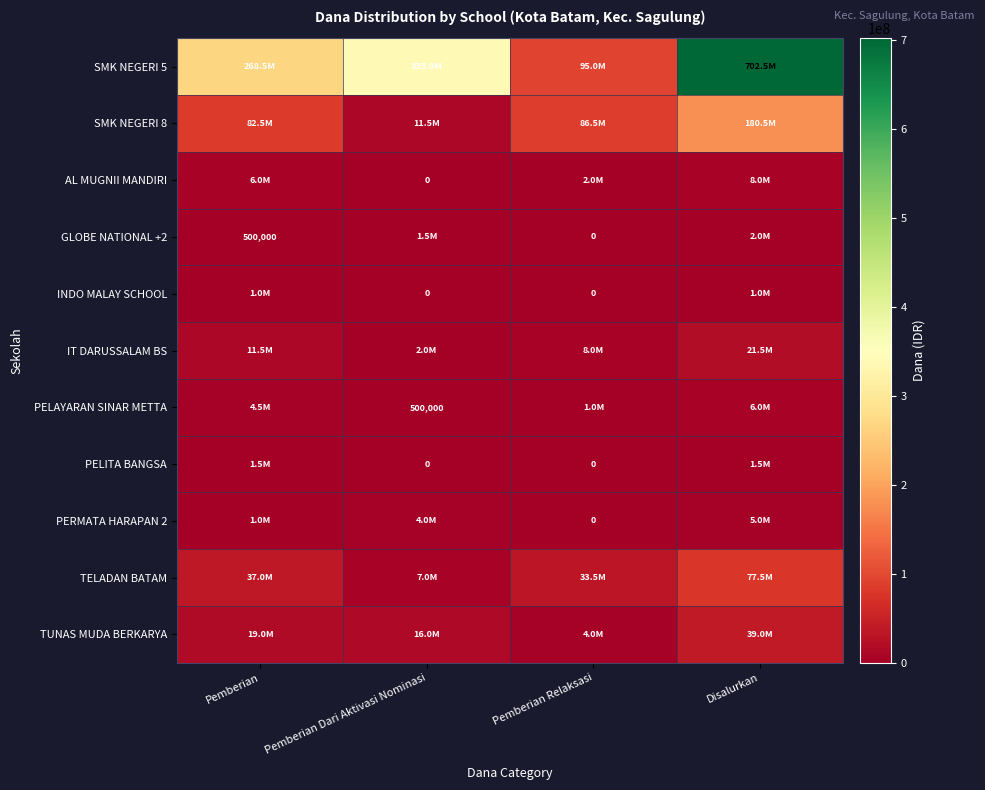

The GLOBE NATIONAL +2 series shows 319262 at Pemberian. True or false?

False